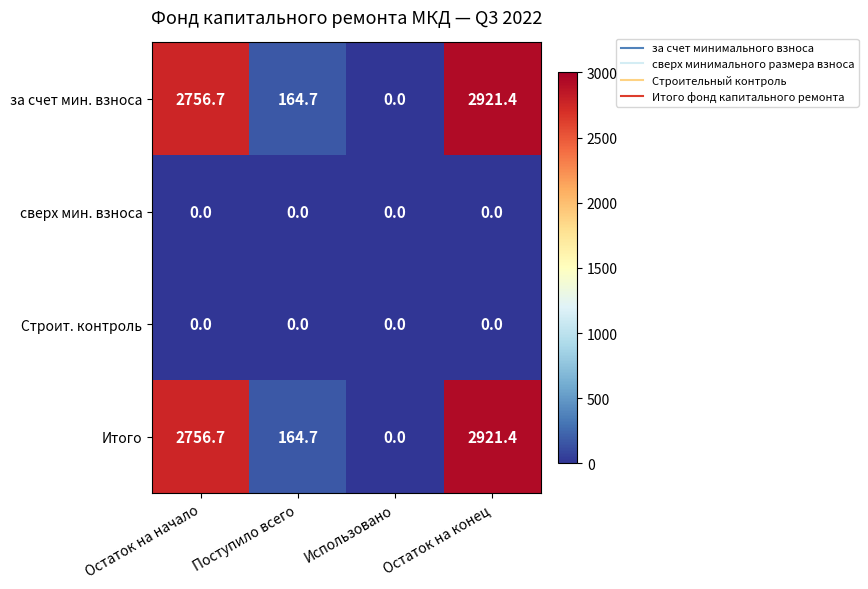

The за счет мин. взноса series shows 0.0 at Использовано. True or false?

True